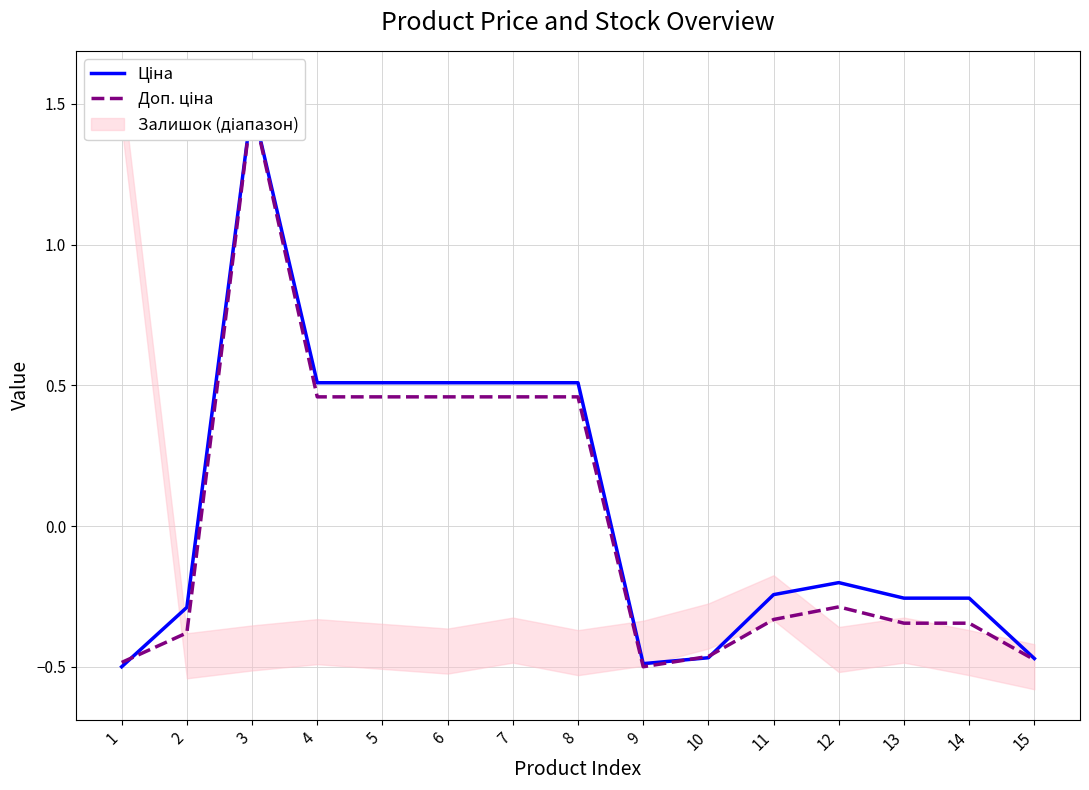

How many intersections are there between Доп. ціна and Ціна?

3